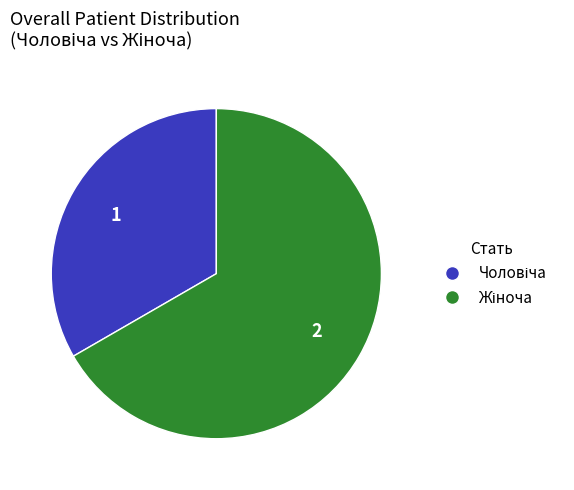

Is there any slice that represents more than half of the pie?

Yes